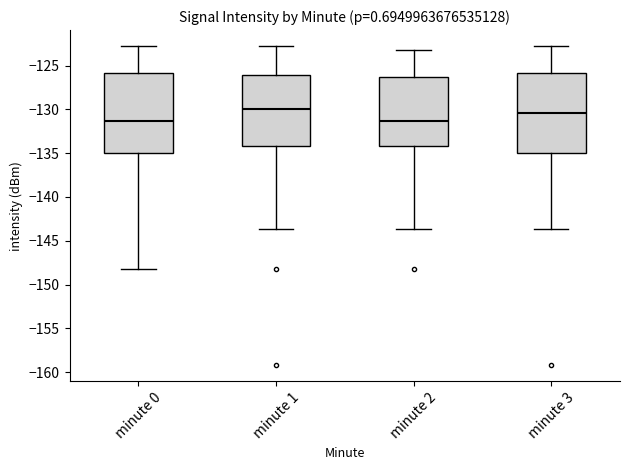

Where is the lower edge of the box for minute 2 on the y-axis? The values are not printed on the chart, so give them approximately, as read against the axis.

-134.0